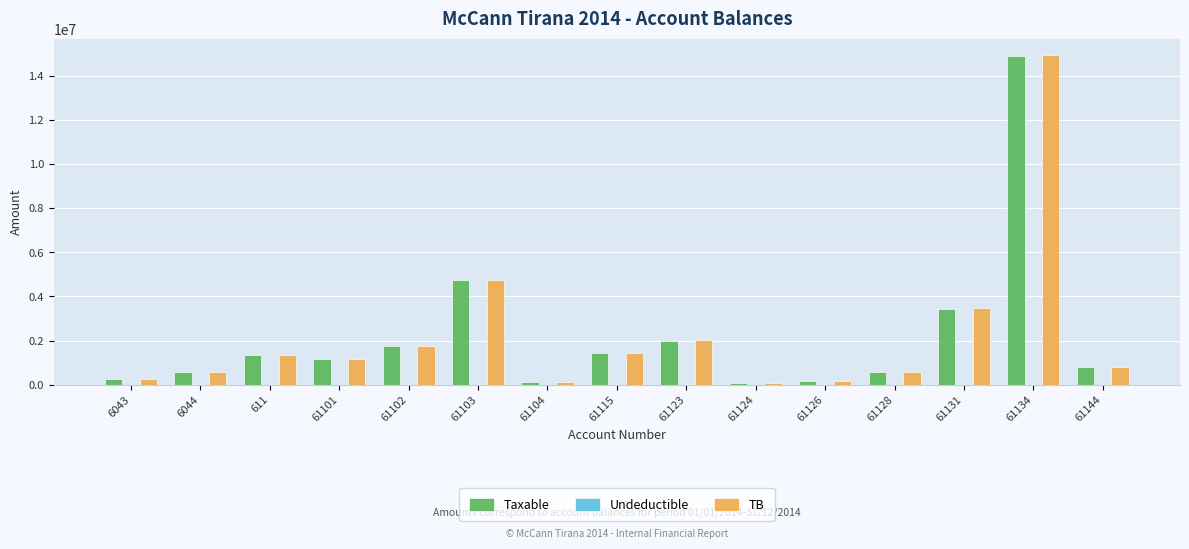

What is the difference between the Taxable values at 6043 and 611?

1115841.5